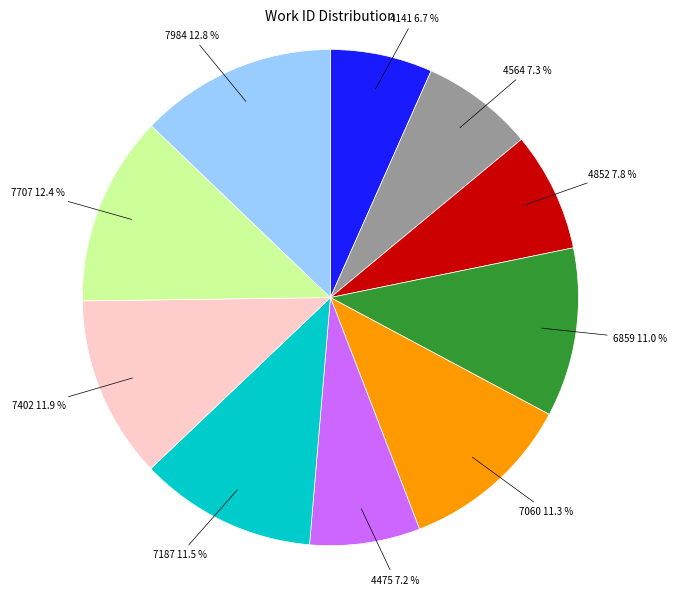

Does any single category account for the majority?

No